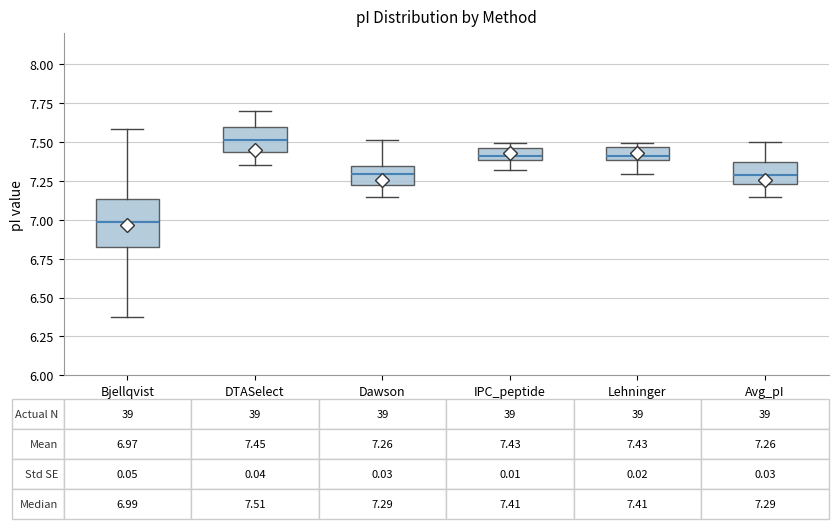

Comparing the boxes themselves (not the whiskers), which one is the tallest?

Bjellqvist